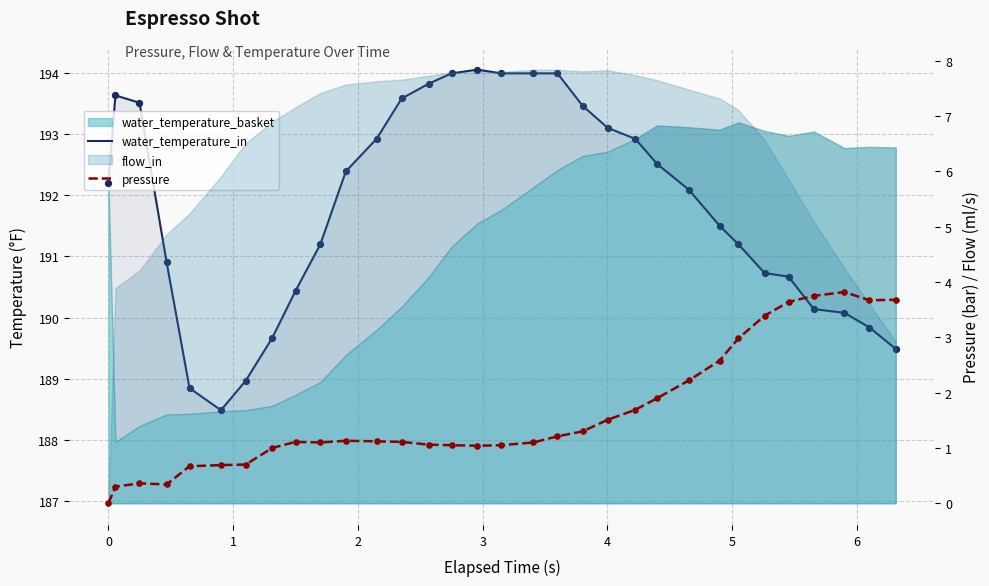

Which series has the largest Y range (max minus min)?

water_temperature_in